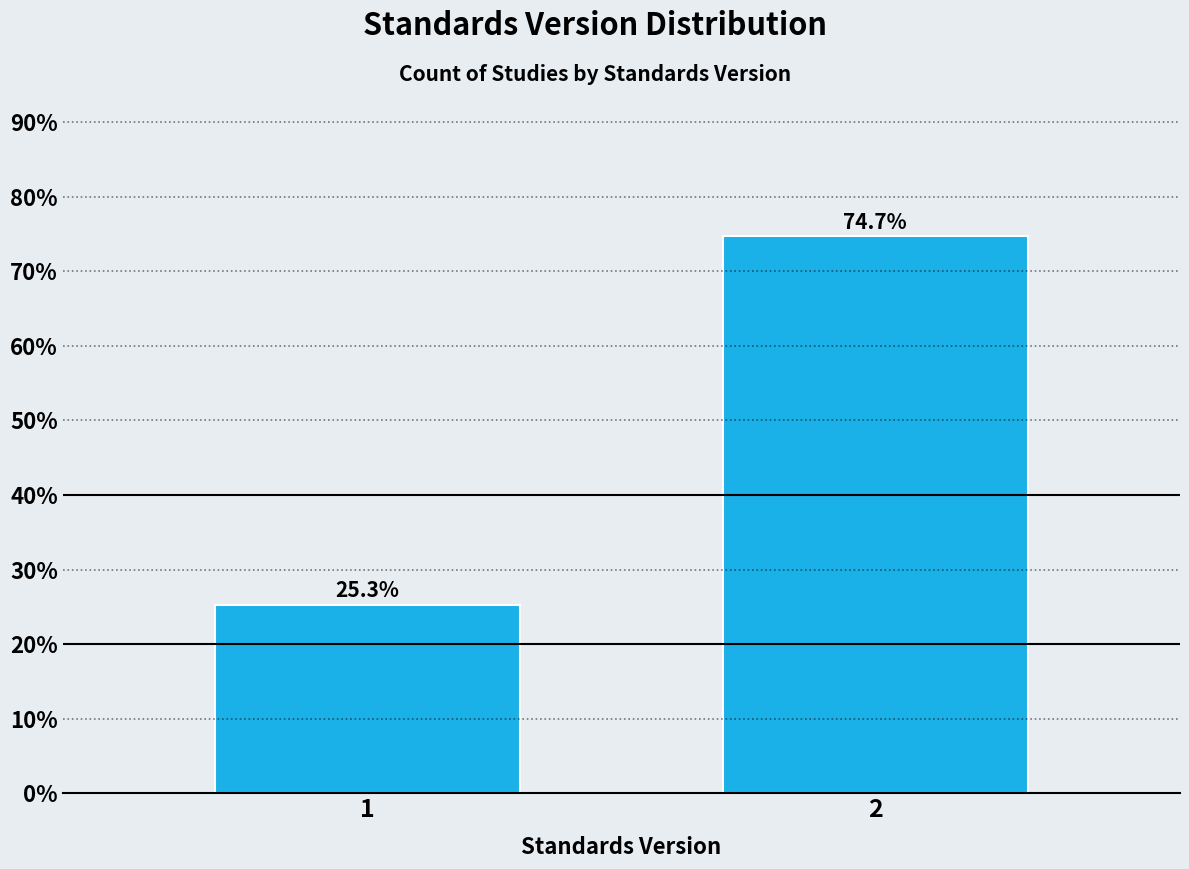

Reading right to left, what are all the values shown in this chart?

74.7	25.3